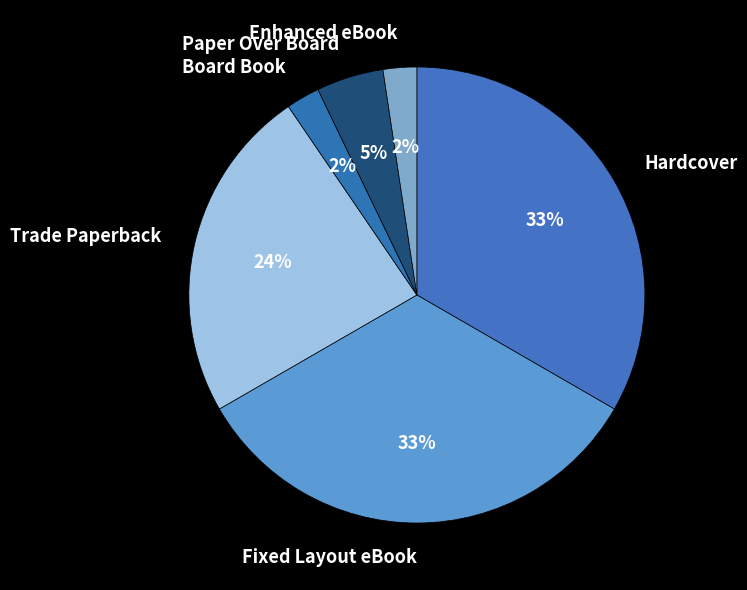

Does Board Book represent more than half of the total?

No